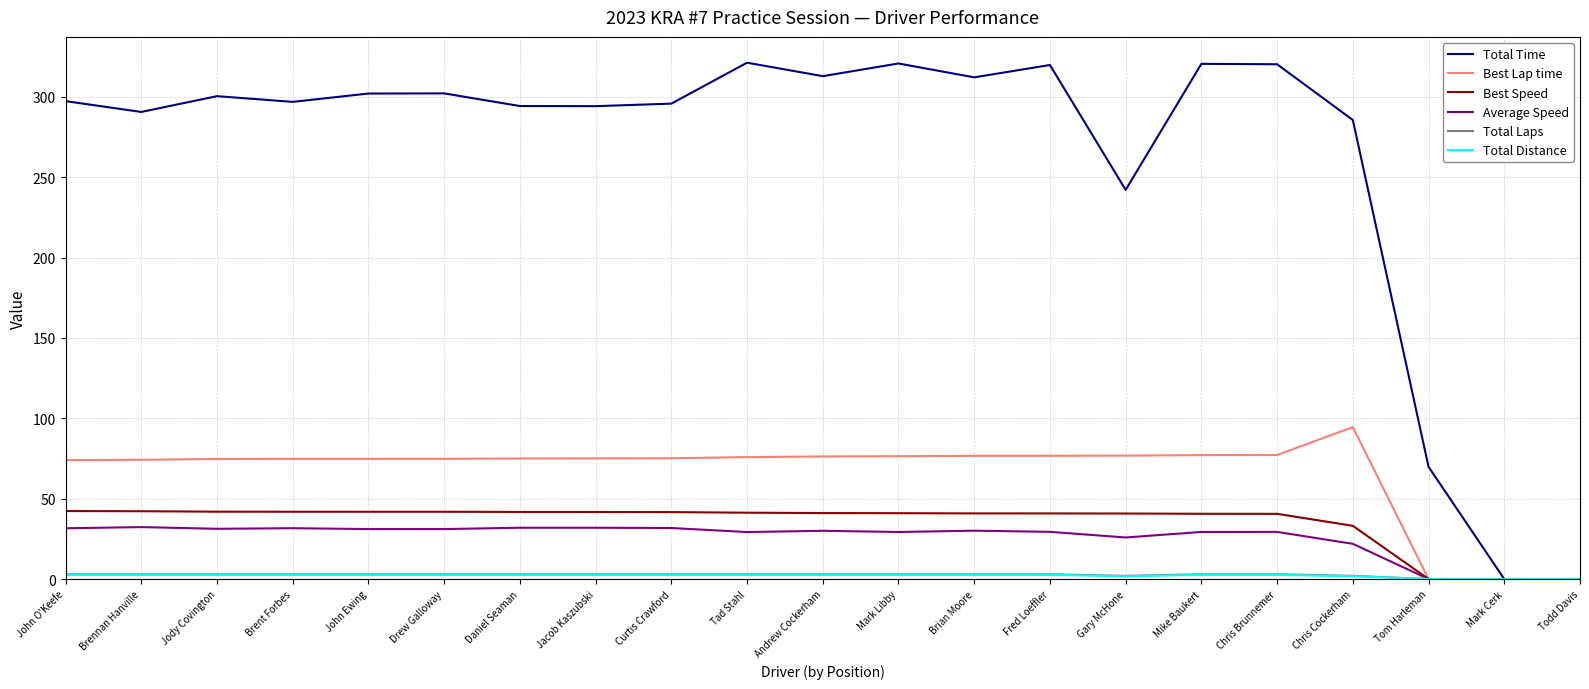

The value of Total Time at Drew Galloway is 302.2. True or false?

True